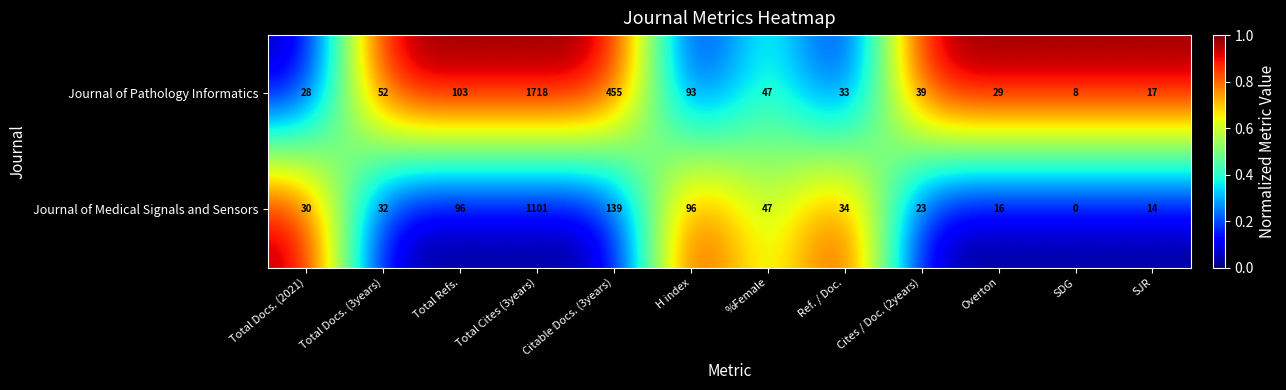

What is the sum of the Journal of Medical Signals and Sensors values at Citable Docs. (3years) and Ref. / Doc.?

173